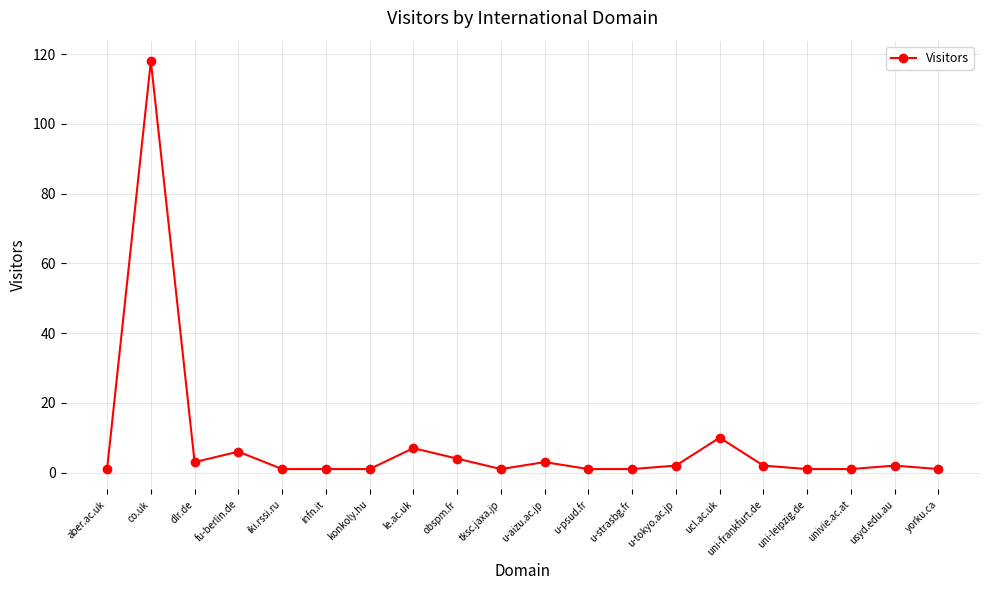

What is the sum of the values at usyd.edu.au and co.uk?

120